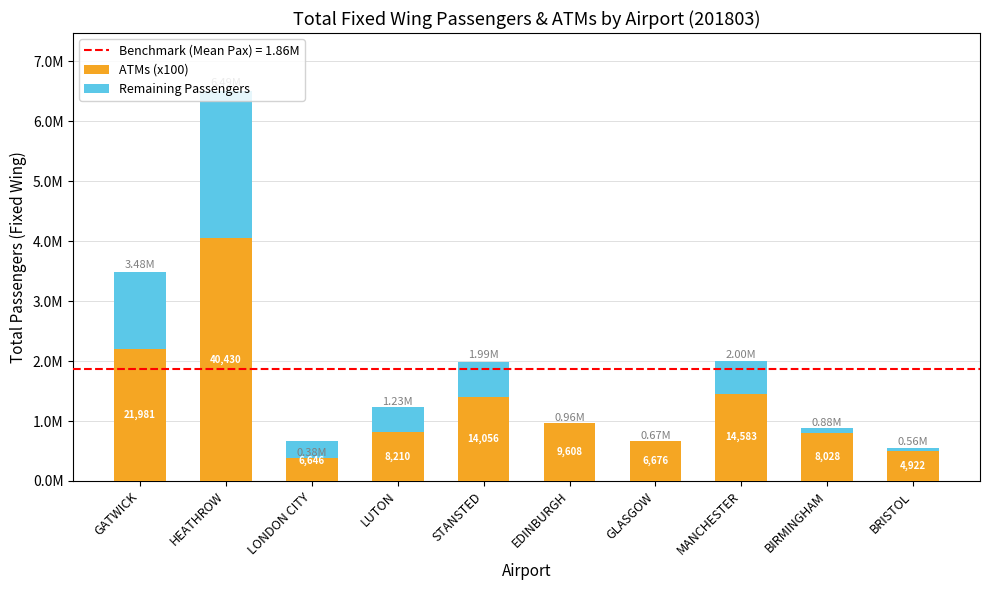

At which label is ATMs (x100) closest to 2267600?

GATWICK